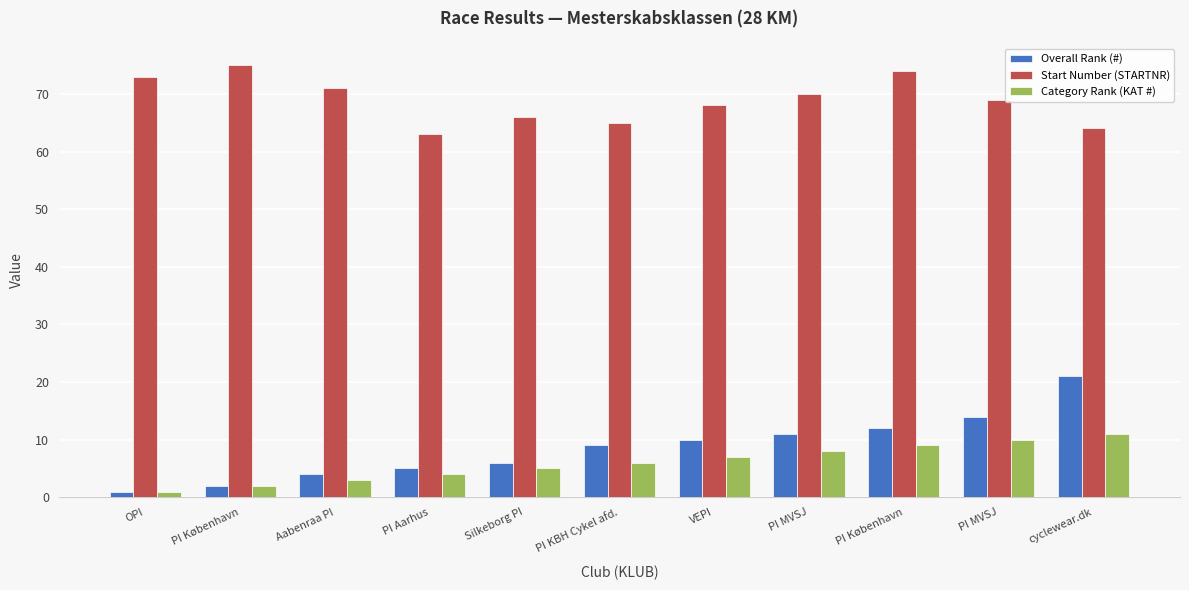

What are all the series names shown in the legend?

Overall Rank (#), Start Number (STARTNR), Category Rank (KAT #)